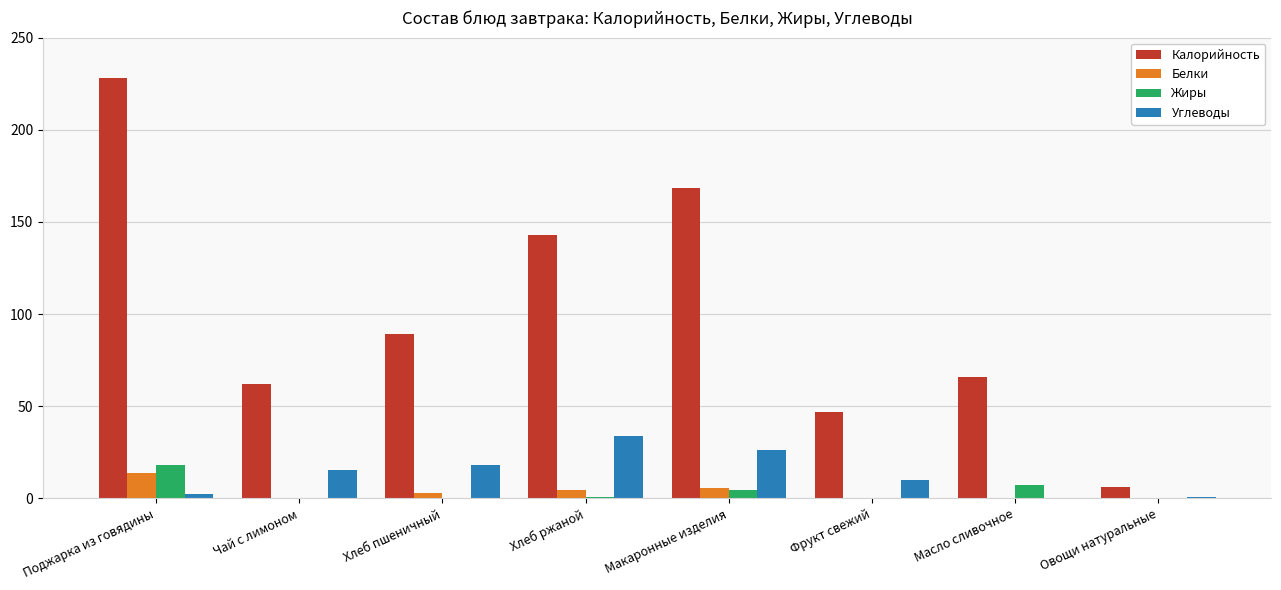

Between Макаронные изделия and Фрукт свежий, which series saw the biggest shift?

Калорийность